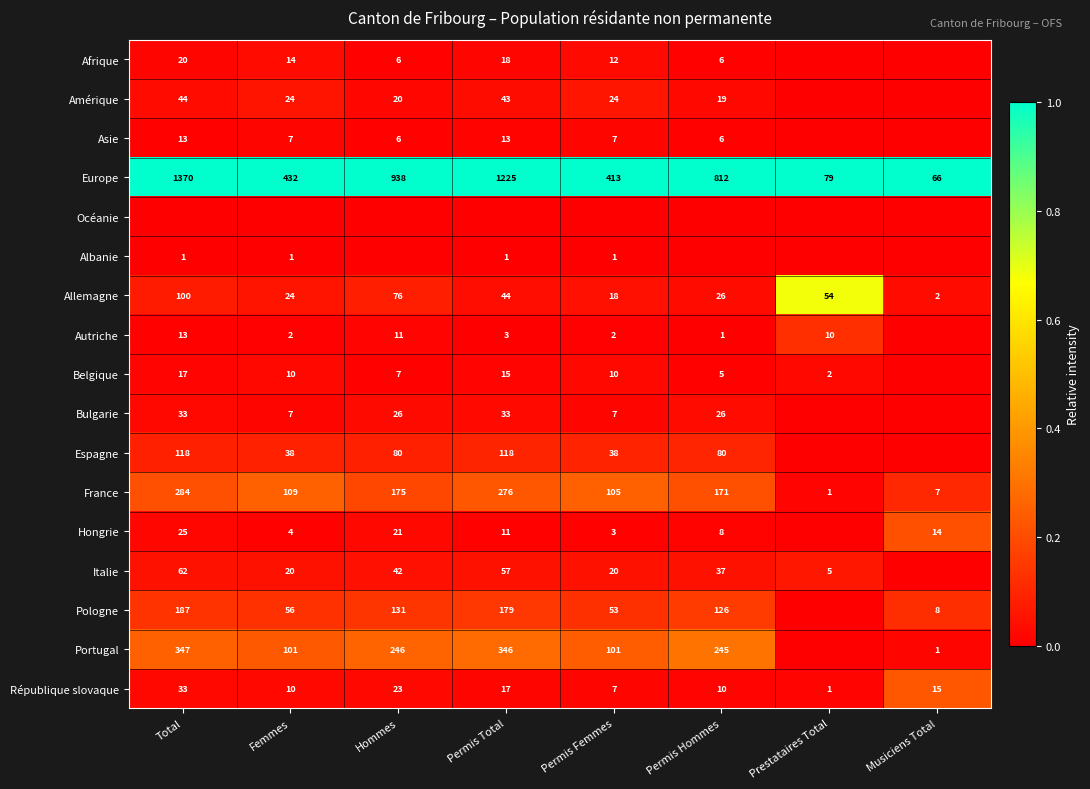

At how many categories does at least one series exceed 0?

8